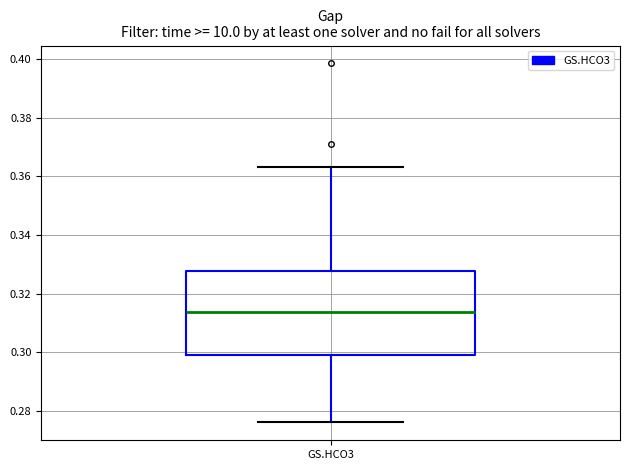

Transcribe this box plot: give where the median line is, the range the box spans, and where the two whiskers end, as read against the y-axis. The values are not printed on the chart, so give them approximately, as read against the axis.

median 0.314, box 0.300 to 0.328, whiskers 0.276 to 0.364